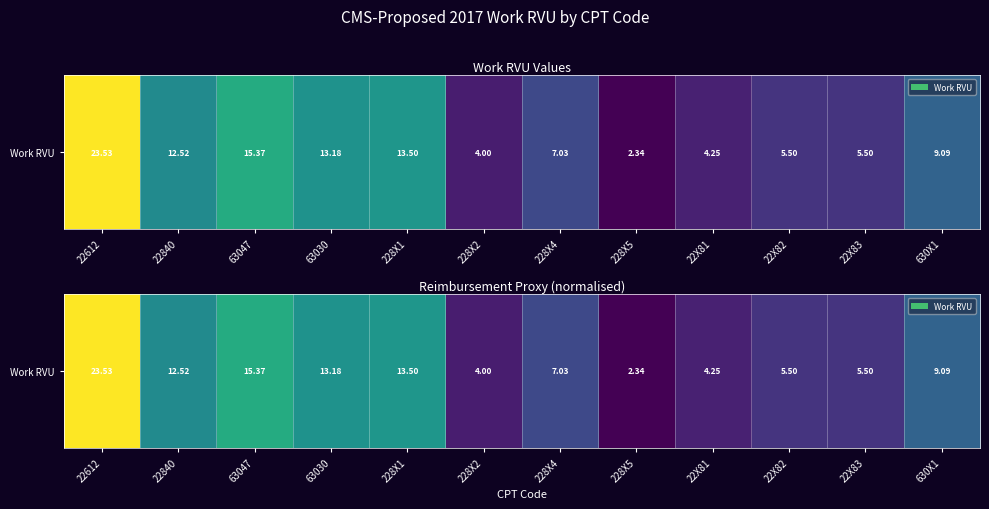

True or false: the data shows 23.1 at 63047.

False